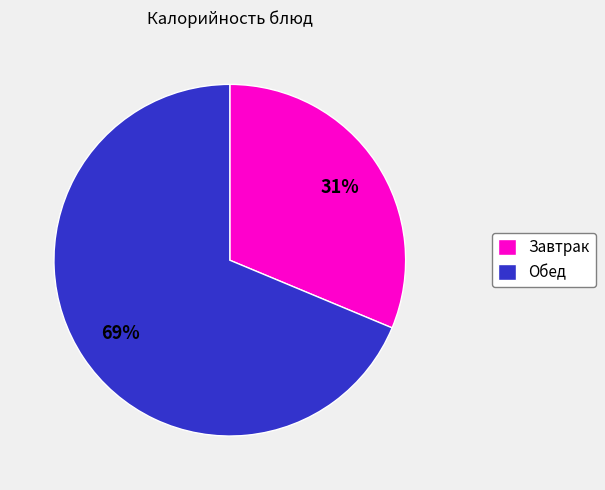

Which slice is the smallest?

Завтрак